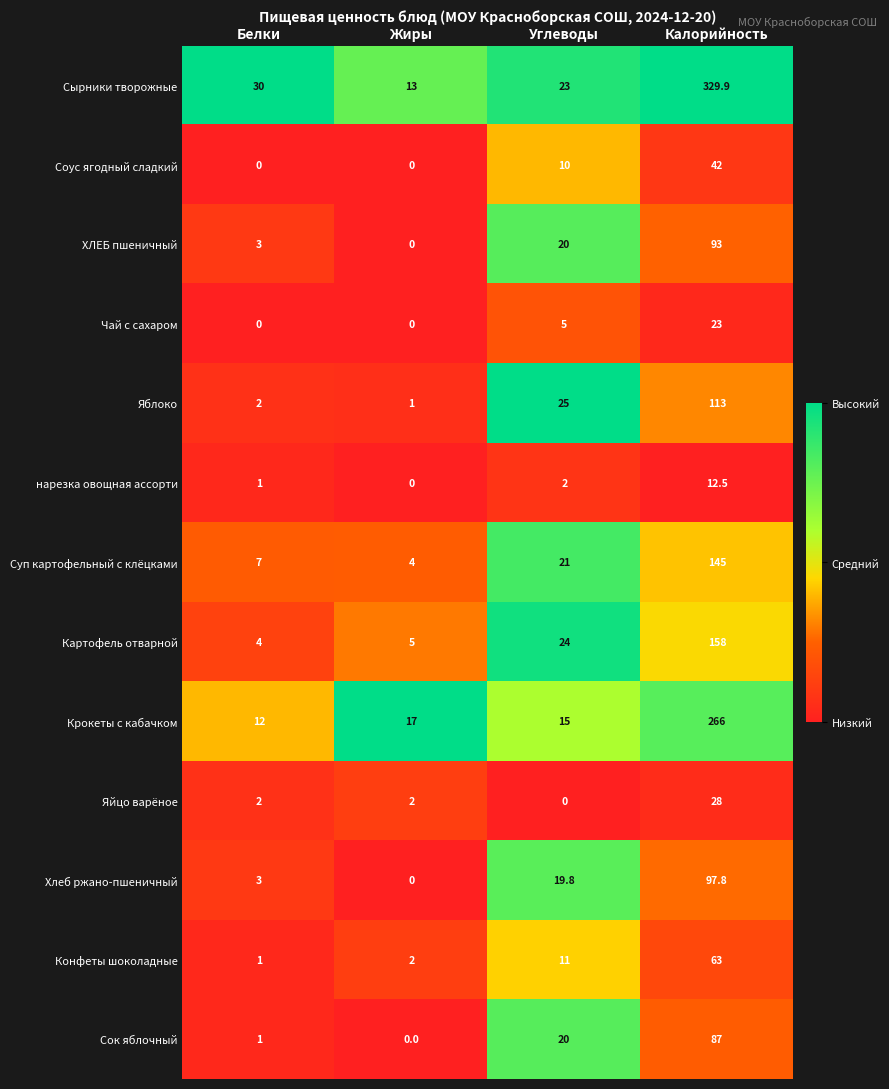

List the series in order of their peak value, highest first.

Сырники творожные, Крокеты с кабачком, Картофель отварной, Суп картофельный с клёцками, Яблоко, Хлеб ржано-пшеничный, ХЛЕБ пшеничный, Сок яблочный, Конфеты шоколадные, Соус ягодный сладкий, Яйцо варёное, Чай с сахаром, нарезка овощная ассорти